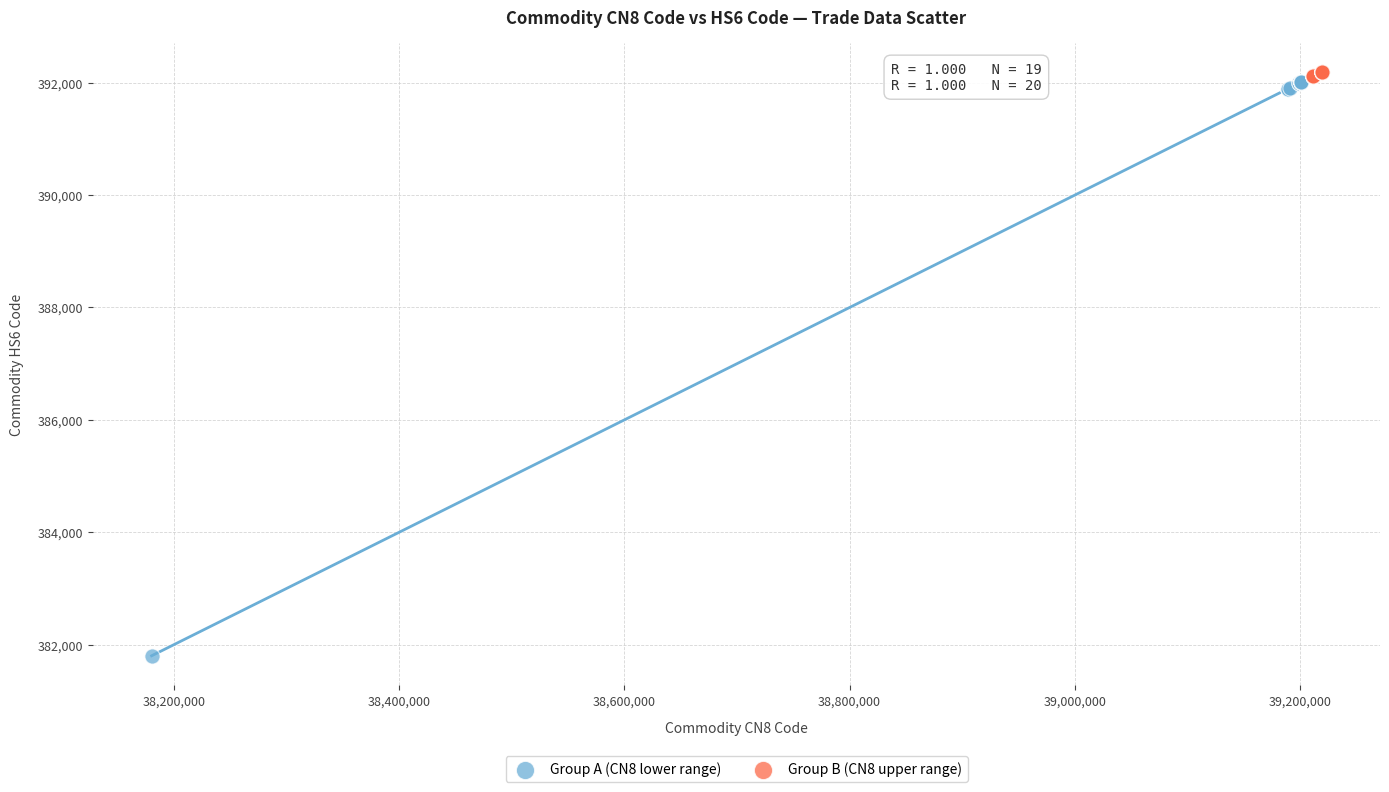

Which series contains the lowest Y value?

Group A (CN8 lower range)